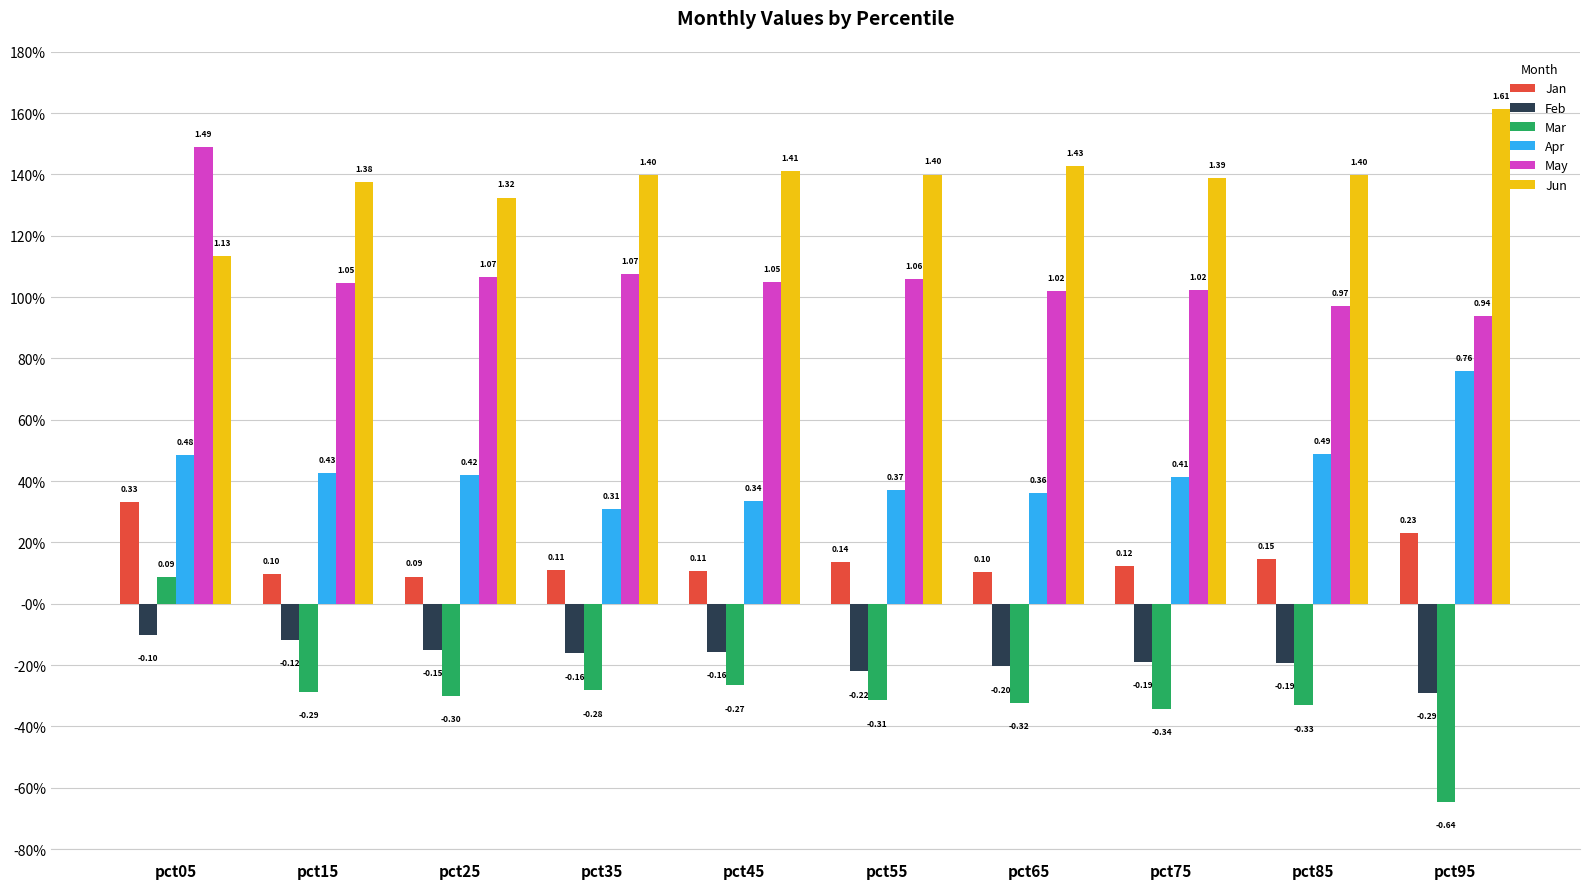

What are all the series names shown in the legend?

Jan, Feb, Mar, Apr, May, Jun